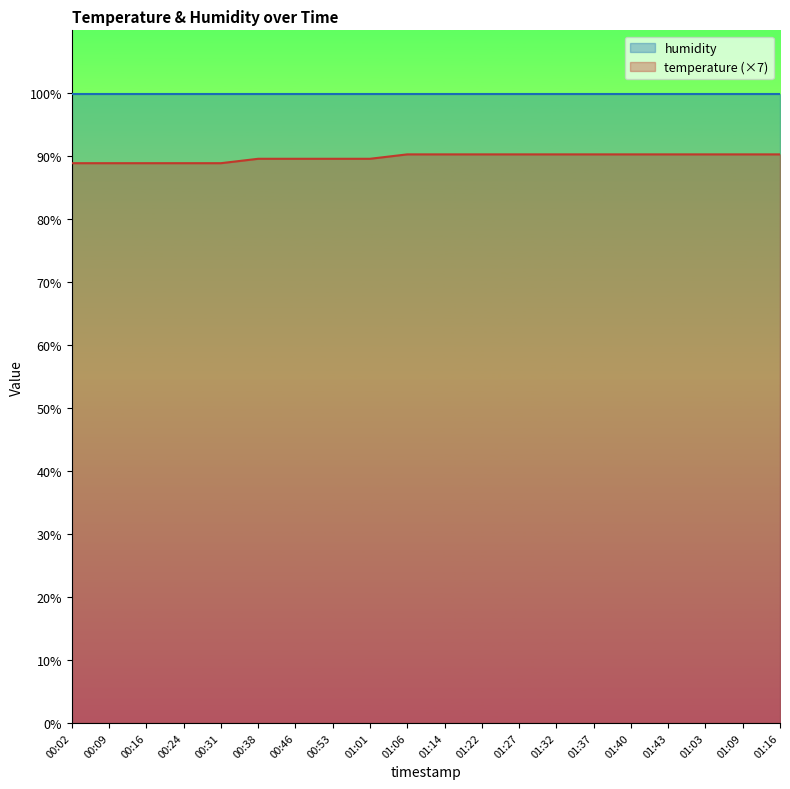

The chart shows a value of 152.2 at 00:16. True or false?

False